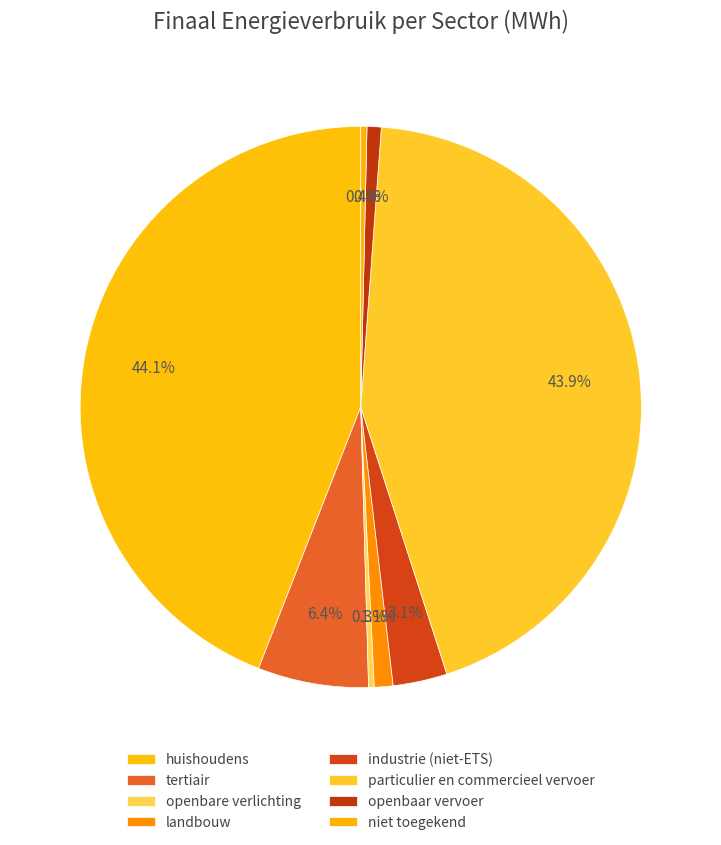

To the nearest percent, what is the difference between the largest and smallest slice percentages?

44%